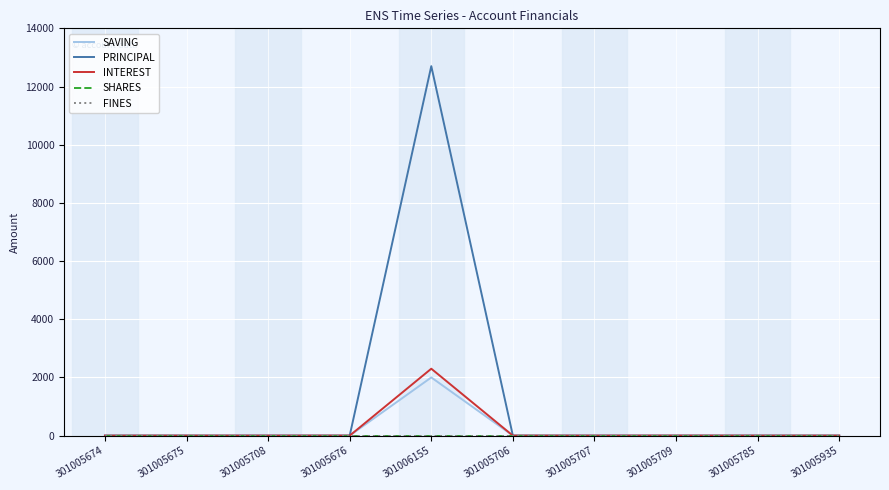

Reading right to left, extract all data points from this chart.

SAVING: 301005935=0	301005785=0	301005709=0	301005707=0	301005706=0	301006155=2000	301005676=0	301005708=0	301005675=0	301005674=0
PRINCIPAL: 301005935=0	301005785=0	301005709=0	301005707=0	301005706=0	301006155=12700	301005676=0	301005708=0	301005675=0	301005674=0
INTEREST: 301005935=0	301005785=0	301005709=0	301005707=0	301005706=0	301006155=2300	301005676=0	301005708=0	301005675=0	301005674=0
SHARES: 301005935=0	301005785=0	301005709=0	301005707=0	301005706=0	301006155=0	301005676=0	301005708=0	301005675=0	301005674=0
FINES: 301005935=0	301005785=0	301005709=0	301005707=0	301005706=0	301006155=0	301005676=0	301005708=0	301005675=0	301005674=0